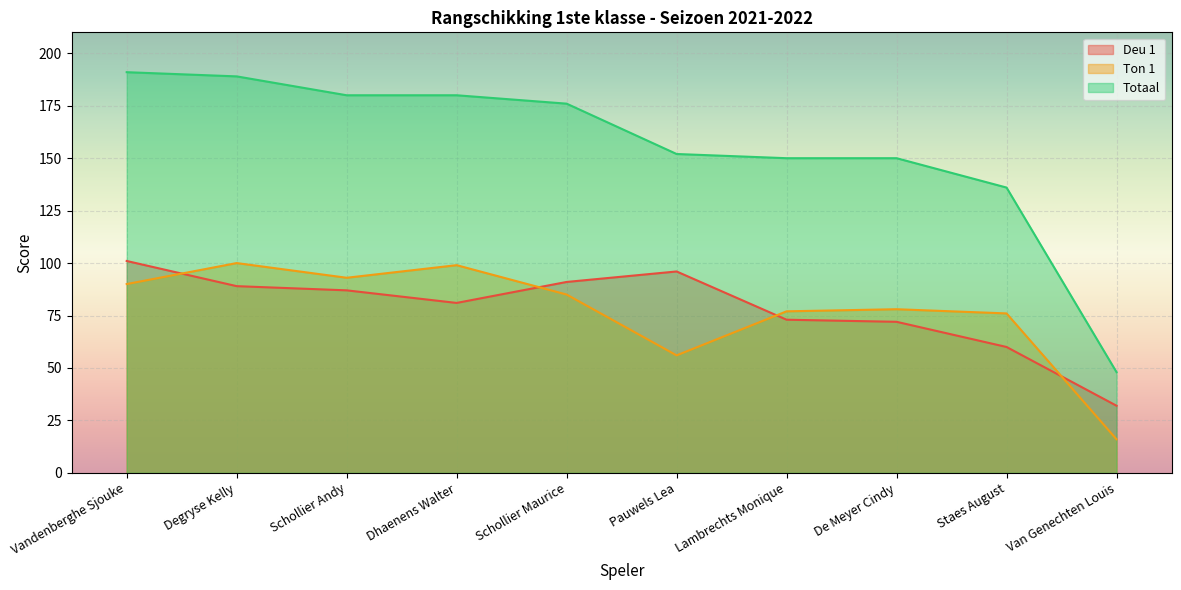

At which label is Ton 1 closest to 58?

Pauwels Lea